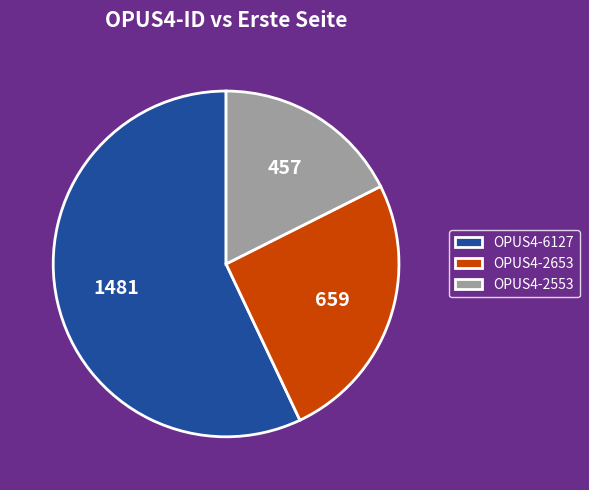

Which category has the smallest portion of the pie?

OPUS4-2553